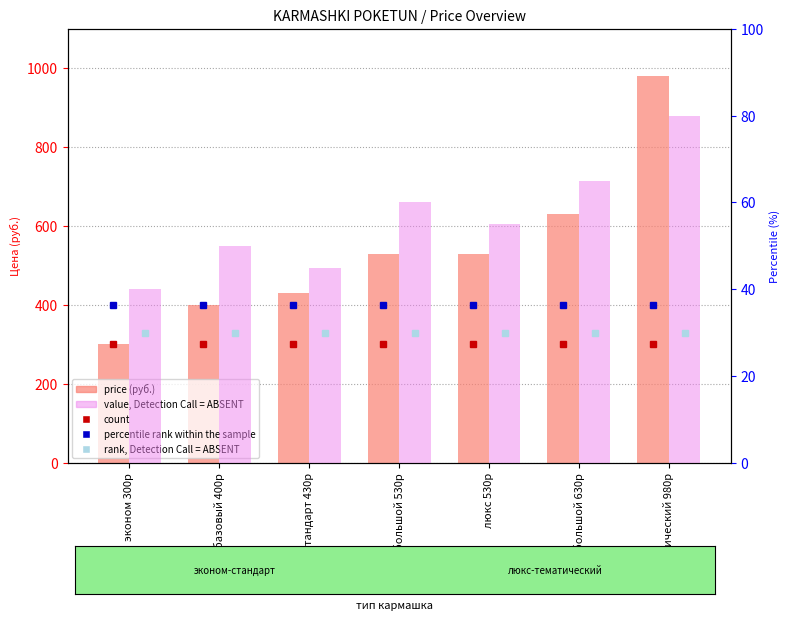

What is the difference between the highest and lowest values at большой 530р?

470